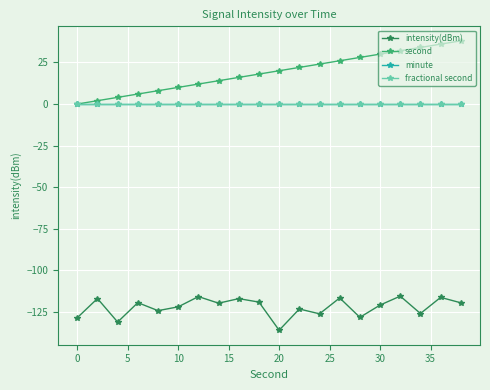

What are all the series names shown in the legend?

intensity(dBm), second, minute, fractional second